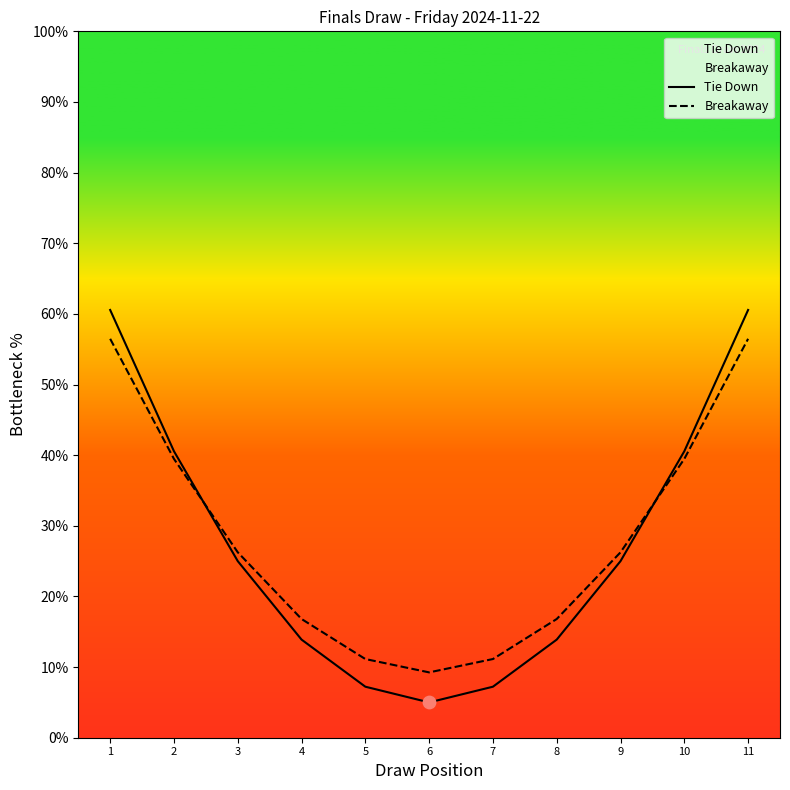

Which series has the largest total across all categories?

Breakaway